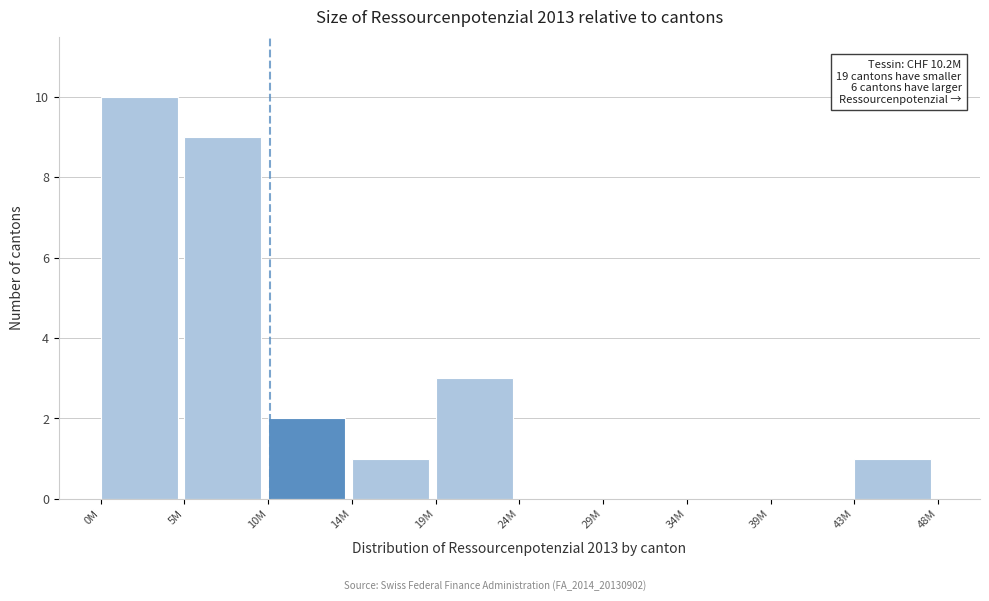

Reading right to left, extract all data points from this chart.

43M=1	39M=0	34M=0	29M=0	24M=0	19M=3	14M=1	10M=2	5M=9	0M=10